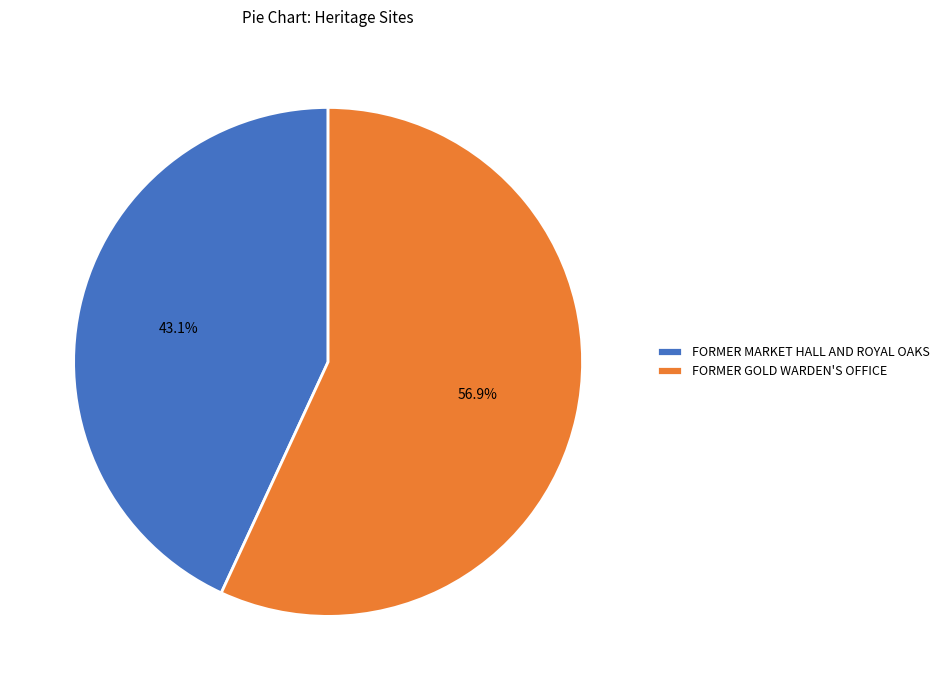

How many slices are in this pie chart?

2